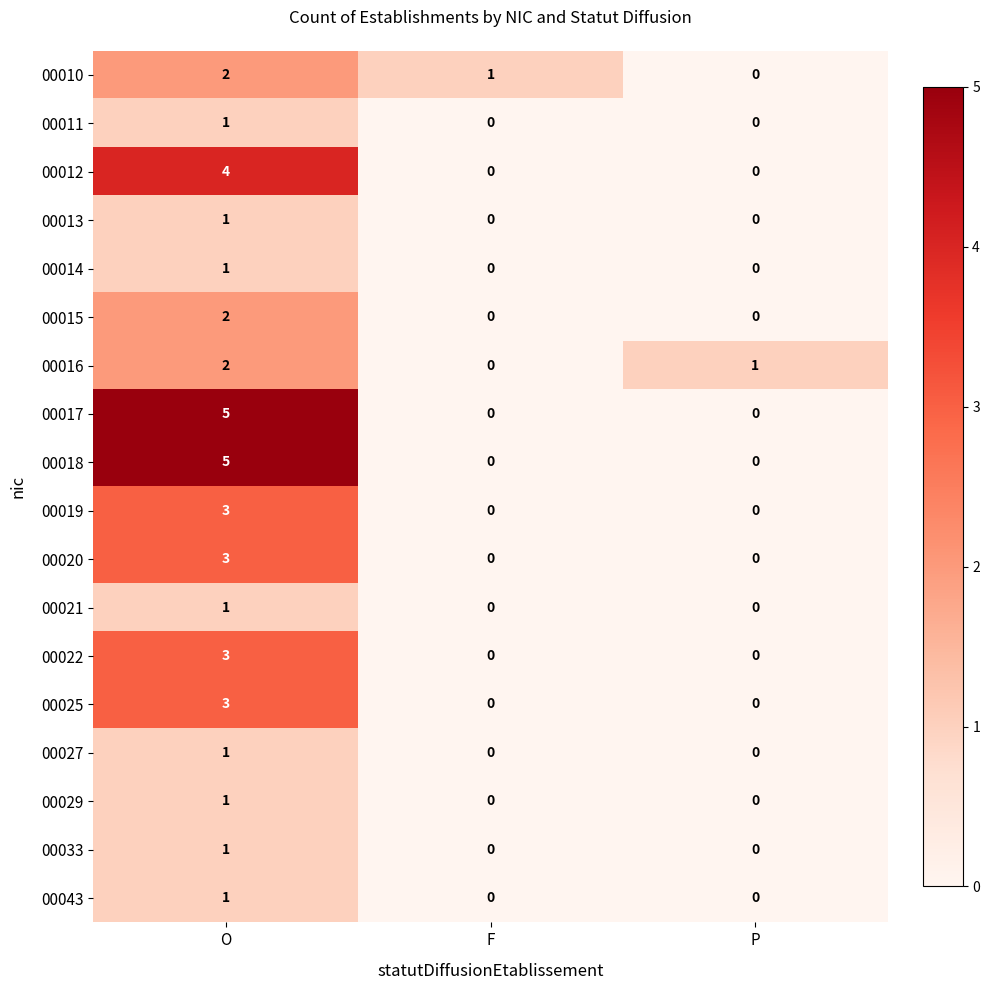

How many data points does each series have?

3